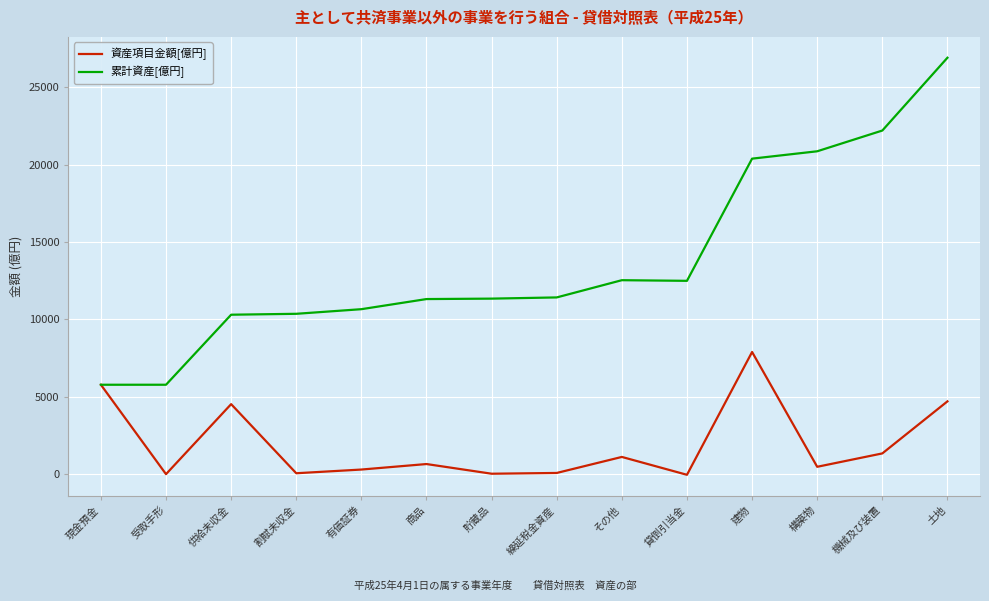

Between 供給未収金 and 割賦未収金, which series saw the biggest shift?

資産項目金額[億円]